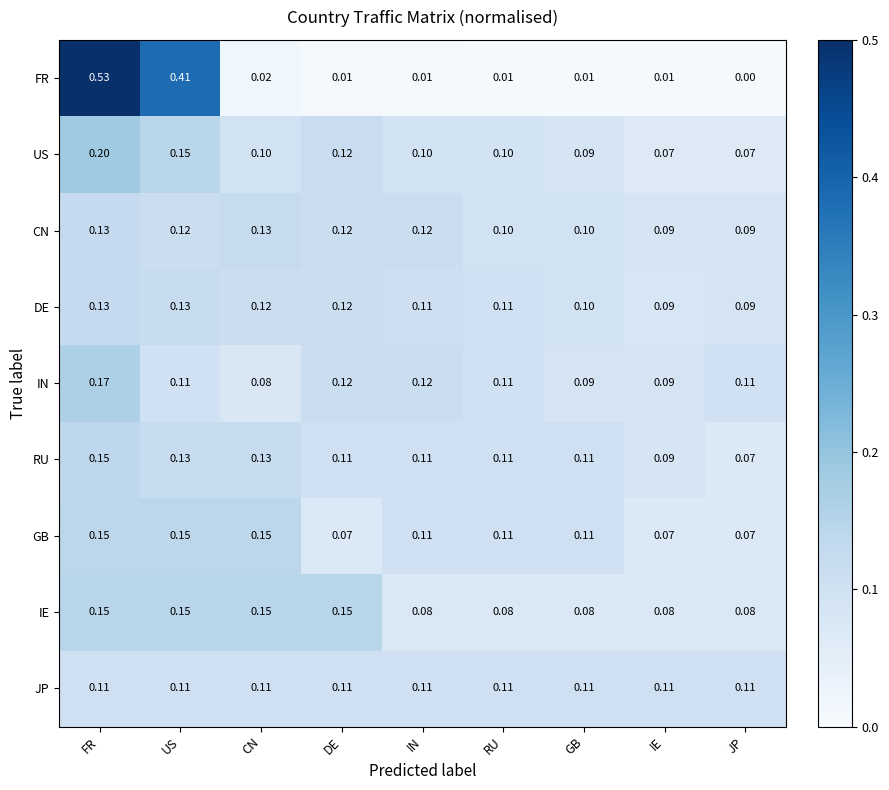

At which label does RU reach its minimum?

JP